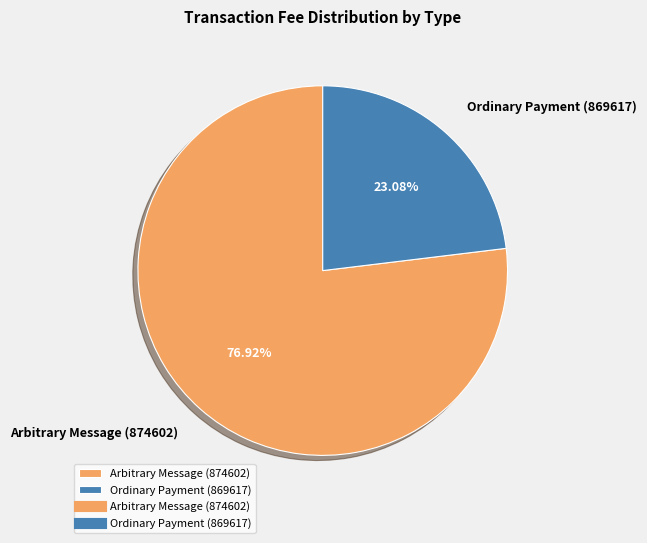

What is the smallest slice in the pie chart?

Ordinary Payment (869617)